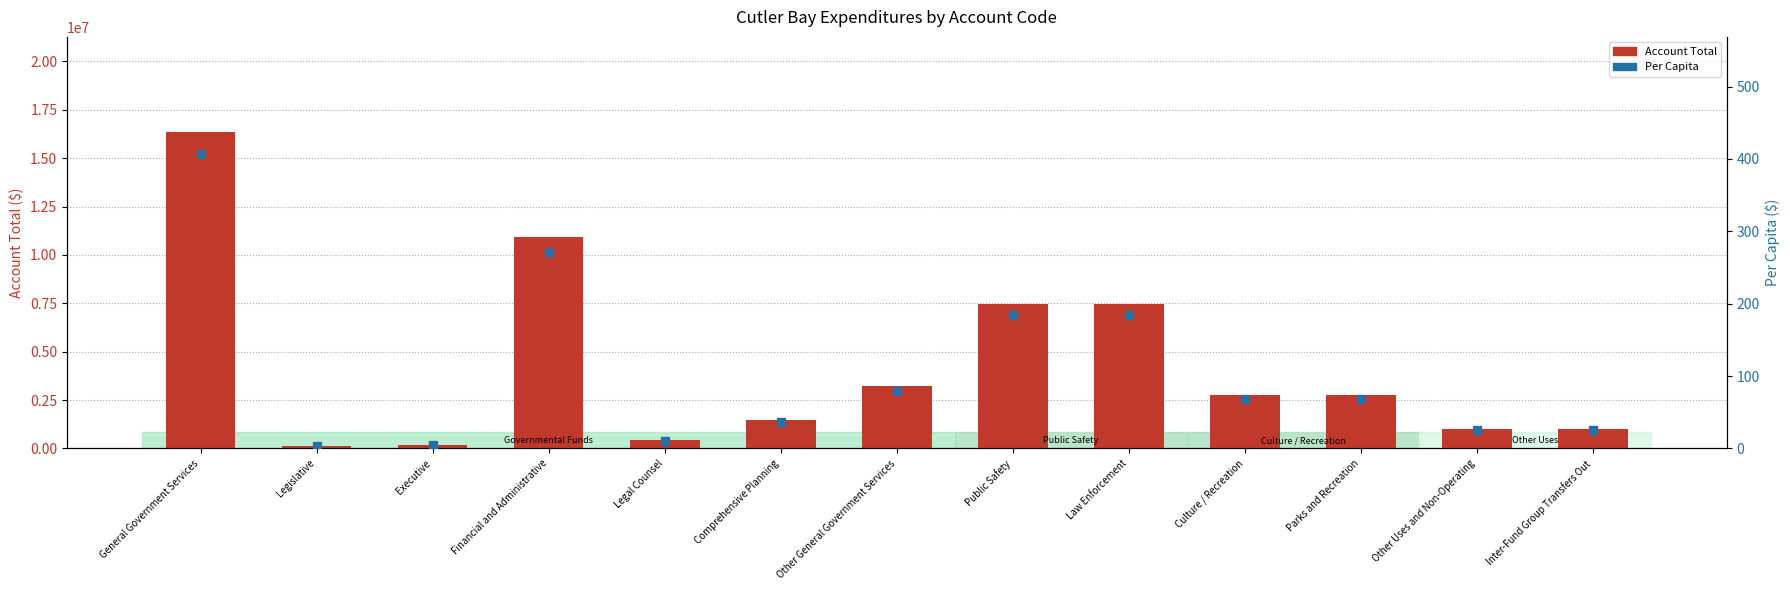

Which series contains the lowest Y value?

Per Capita ($)